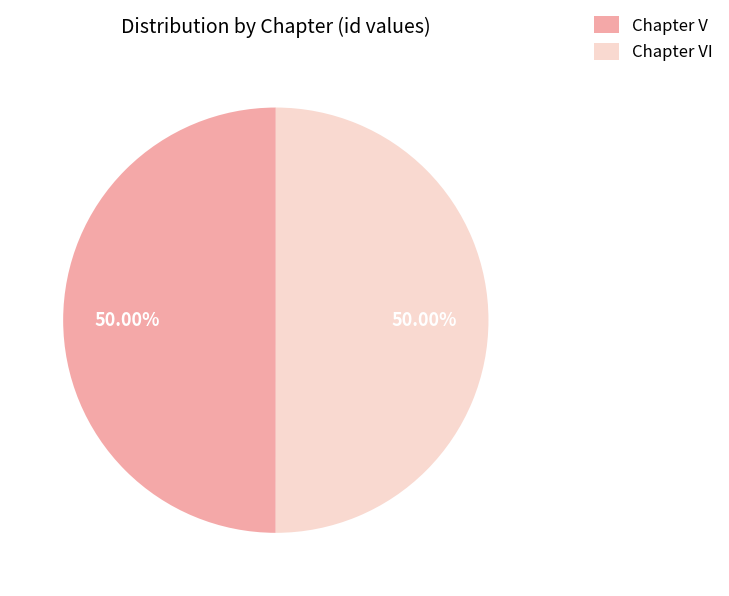

What is the ratio of the value at Chapter V to the value at Chapter VI?

1.0